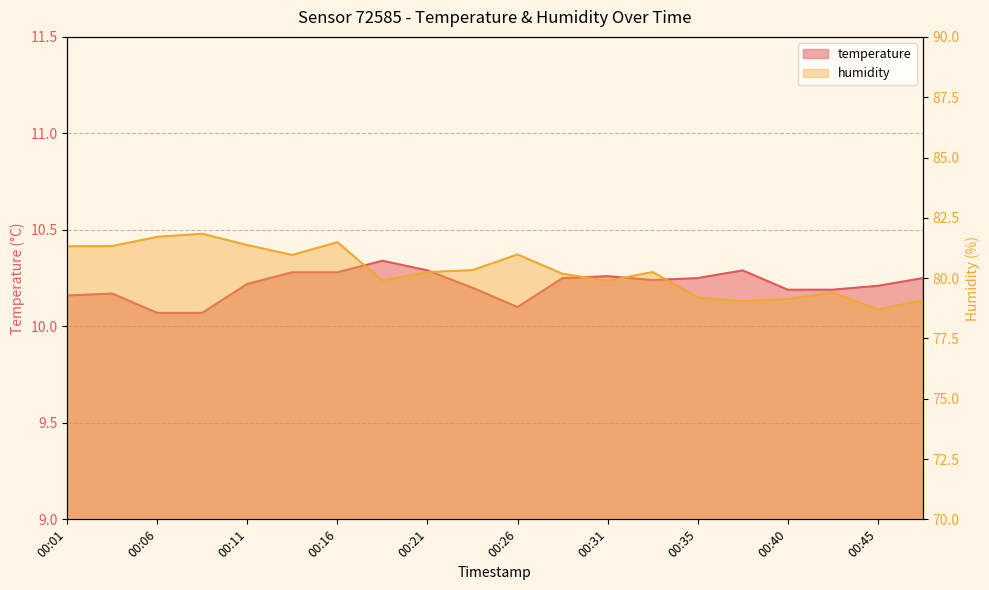

What is the difference between the maximum and second lowest values in the temperature series?

0.3